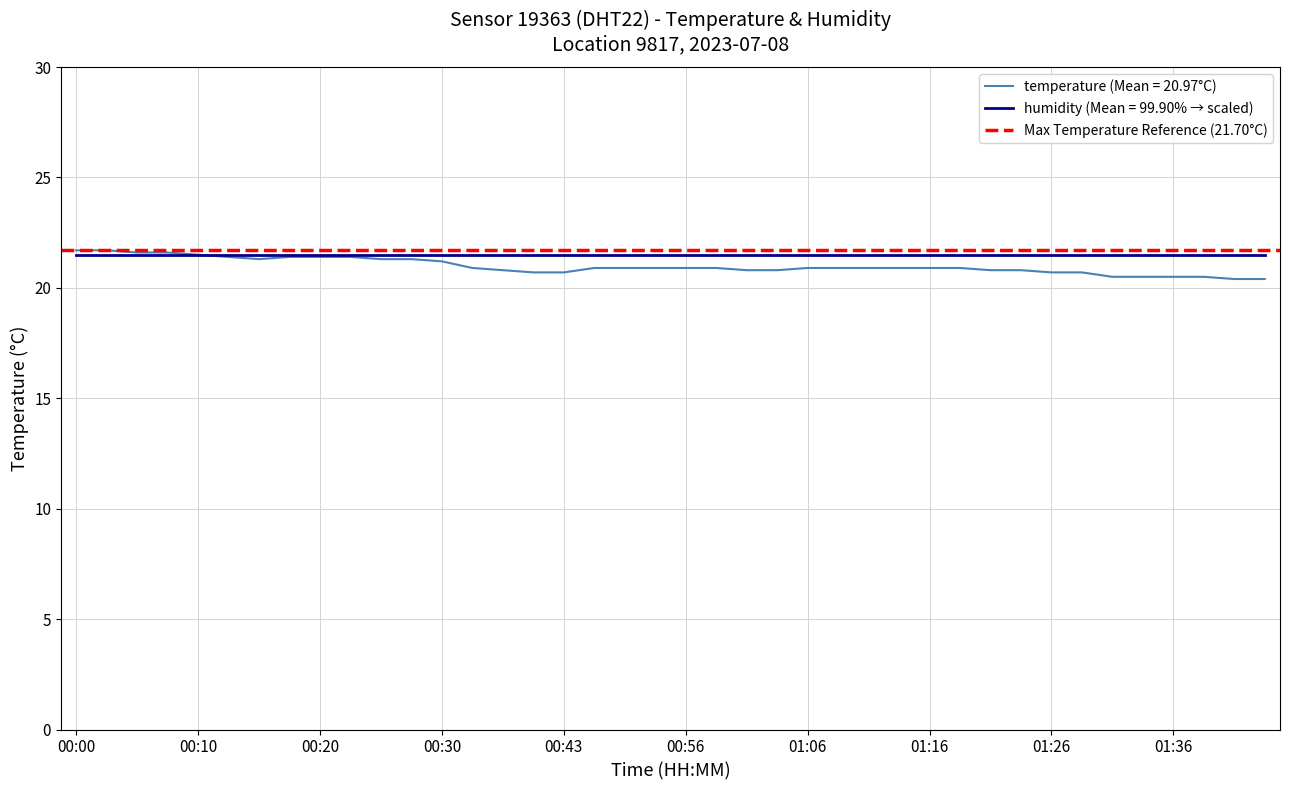

What is the difference between the values at 00:05 and 00:20?

0.2